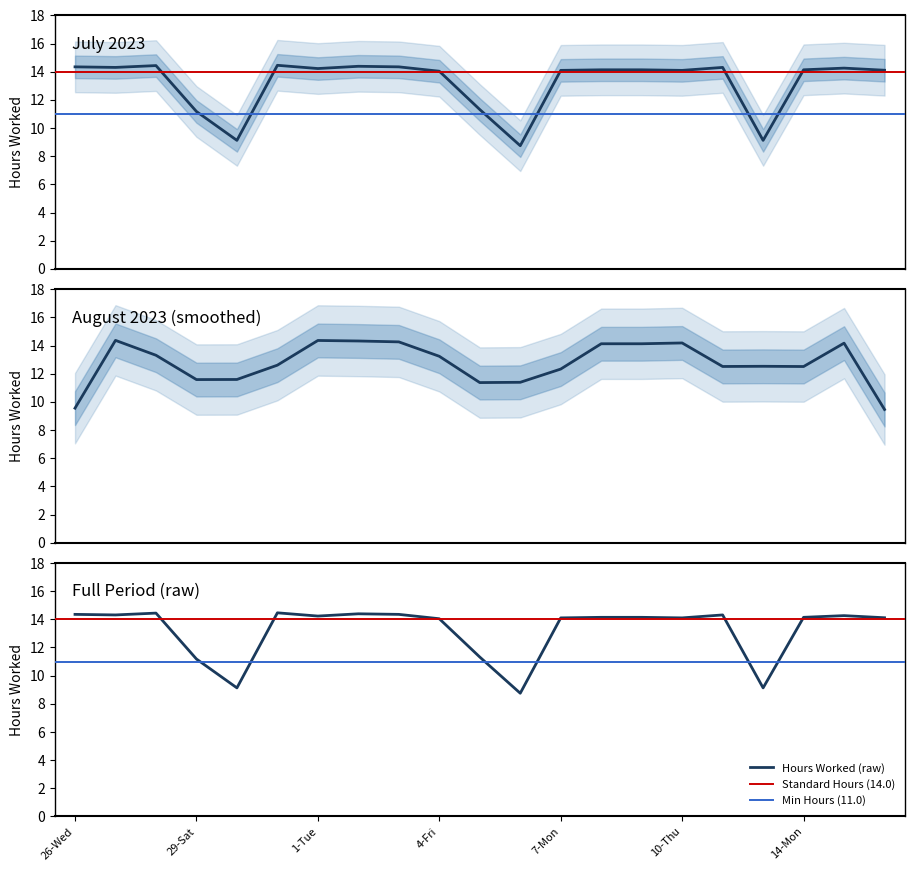

List the labels in order of value, largest first.

31-Mon, 28-Fri, 2-Wed, 26-Wed, 3-Thu, 27-Thu, 11-Fri, 16-Wed, 1-Tue, 8-Tue, 9-Wed, 14-Mon, 17-Thu, 7-Mon, 10-Thu, 4-Fri, 5-Sat, 29-Sat, 30-Sun, 13-Sun, 6-Sun